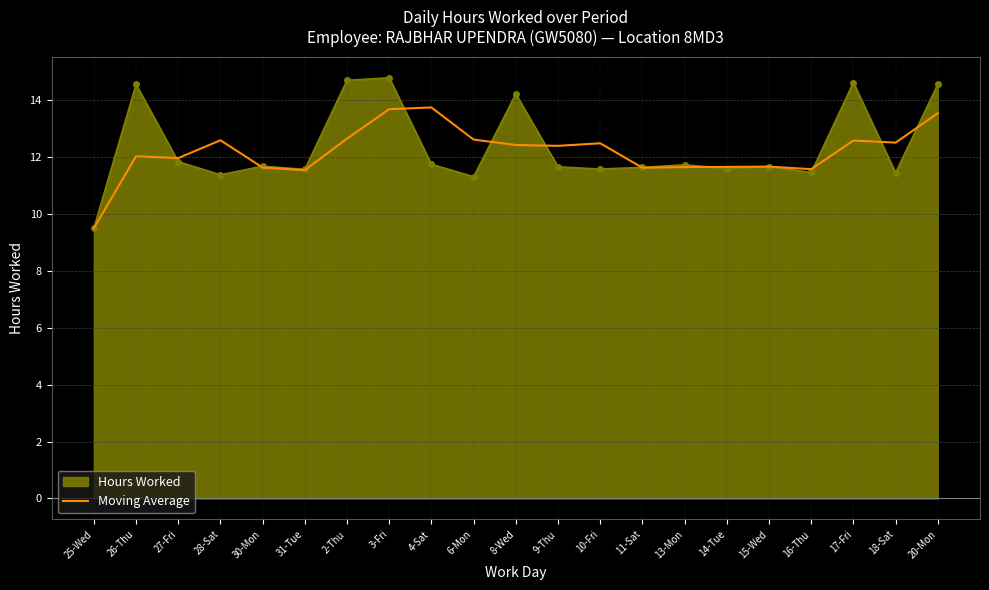

What position from the left is 15-Wed?

17